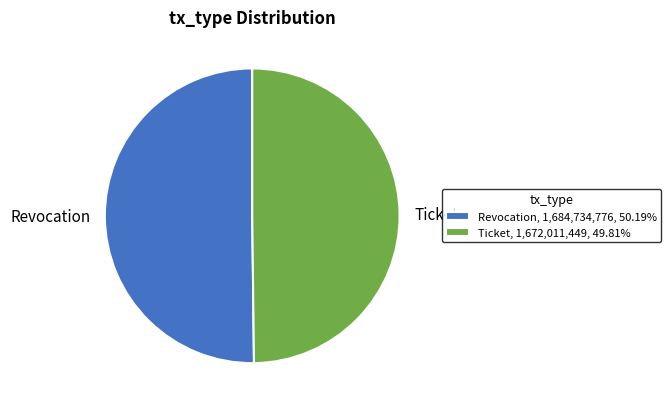

What is the ratio of the value at Ticket, 1,672,011,449, 49.81% to the value at Revocation, 1,684,734,776, 50.19%?

1.0